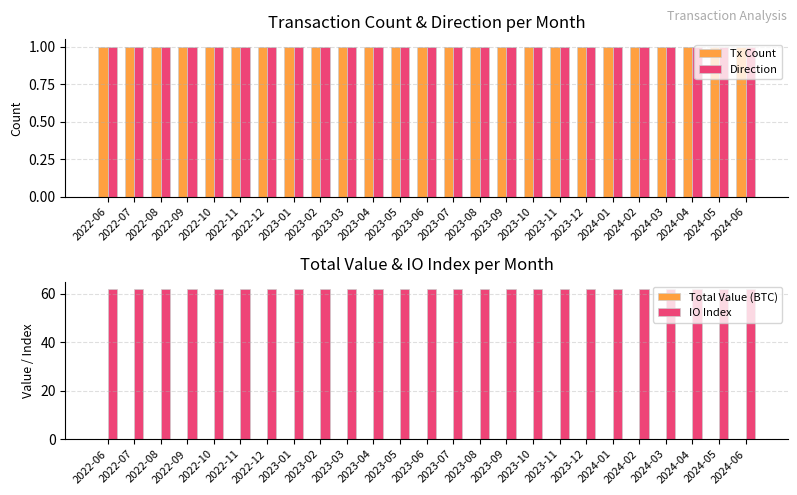

At how many categories does at least one series exceed 18?

25